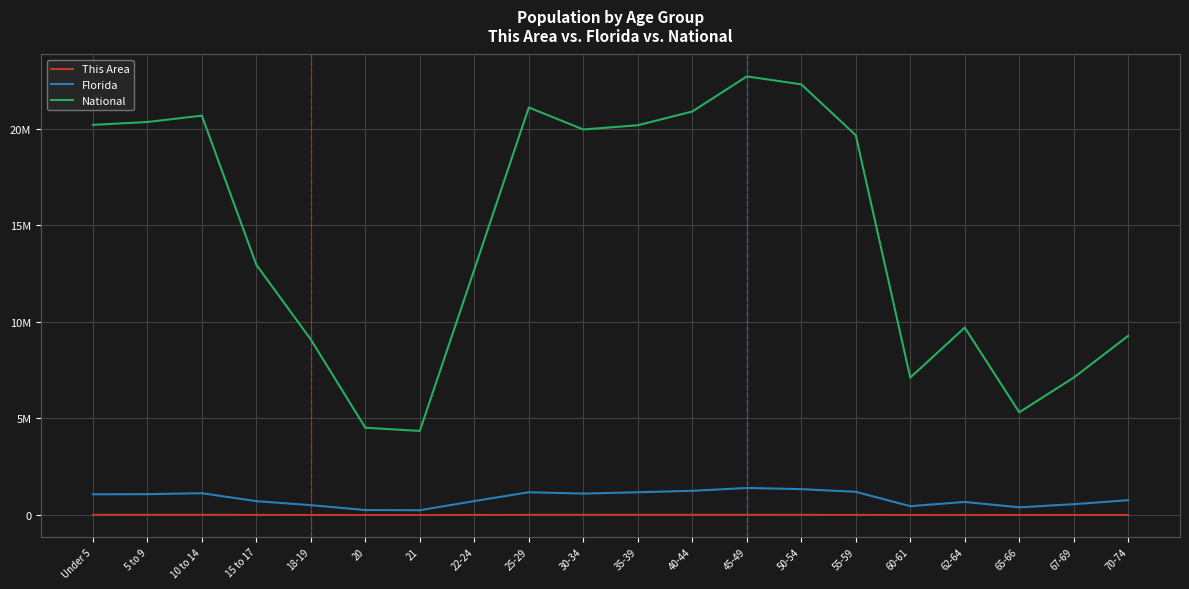

What is the sum of all National values?

290190983